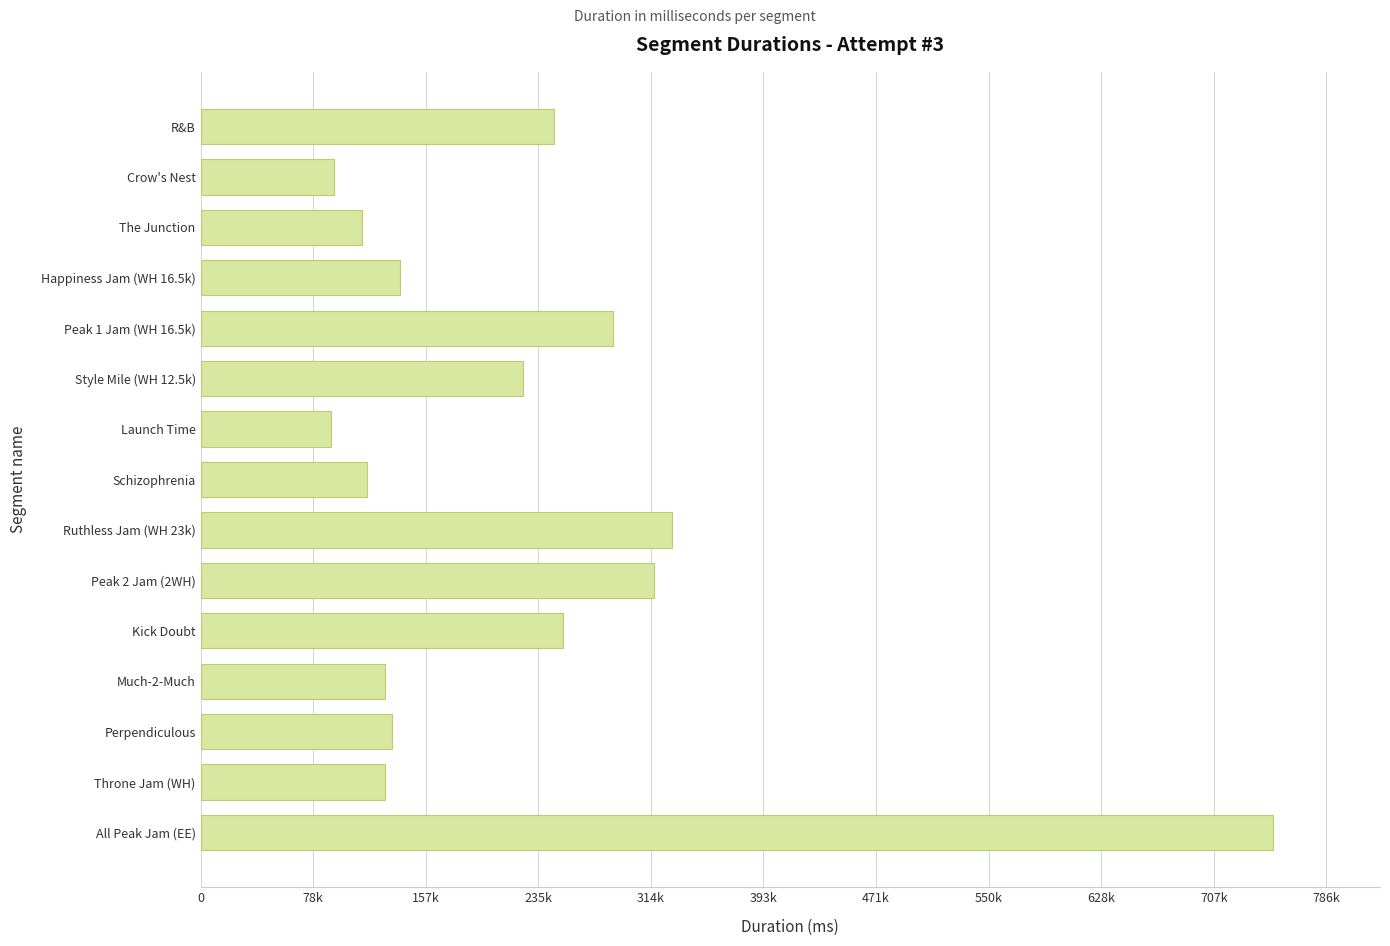

What is the sum of all values?

3350989